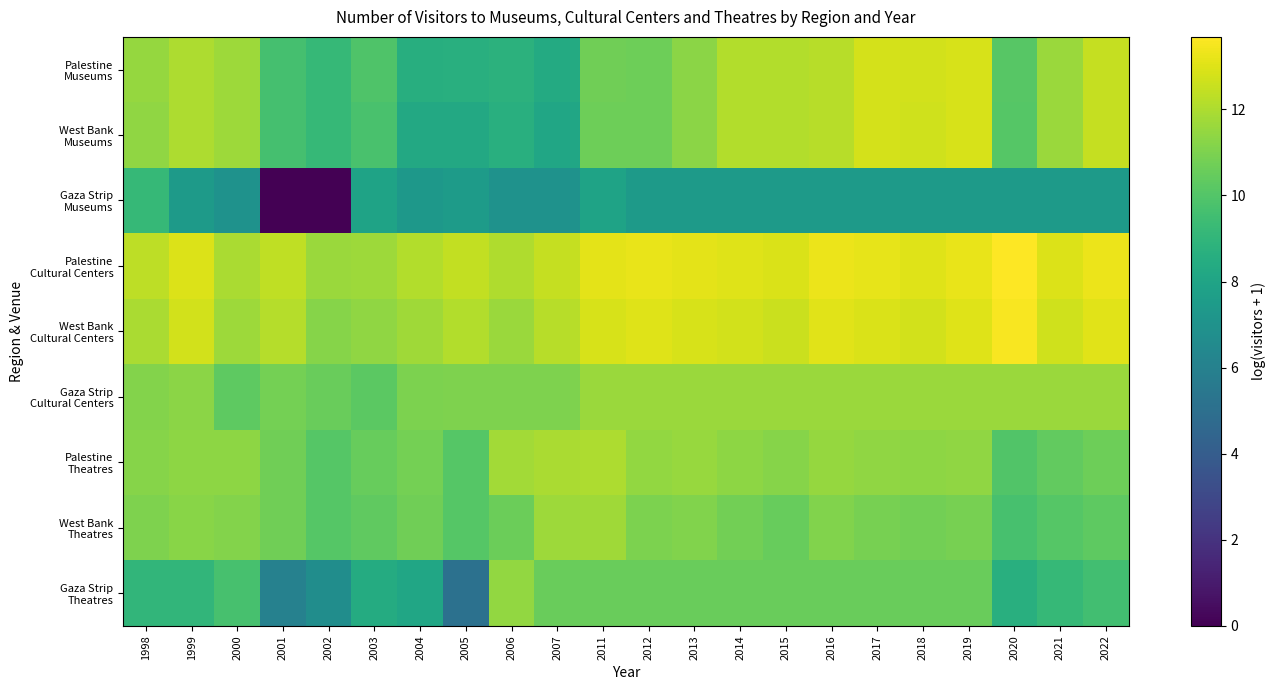

Which series has the largest range (max minus min)?

Gaza Strip Museums